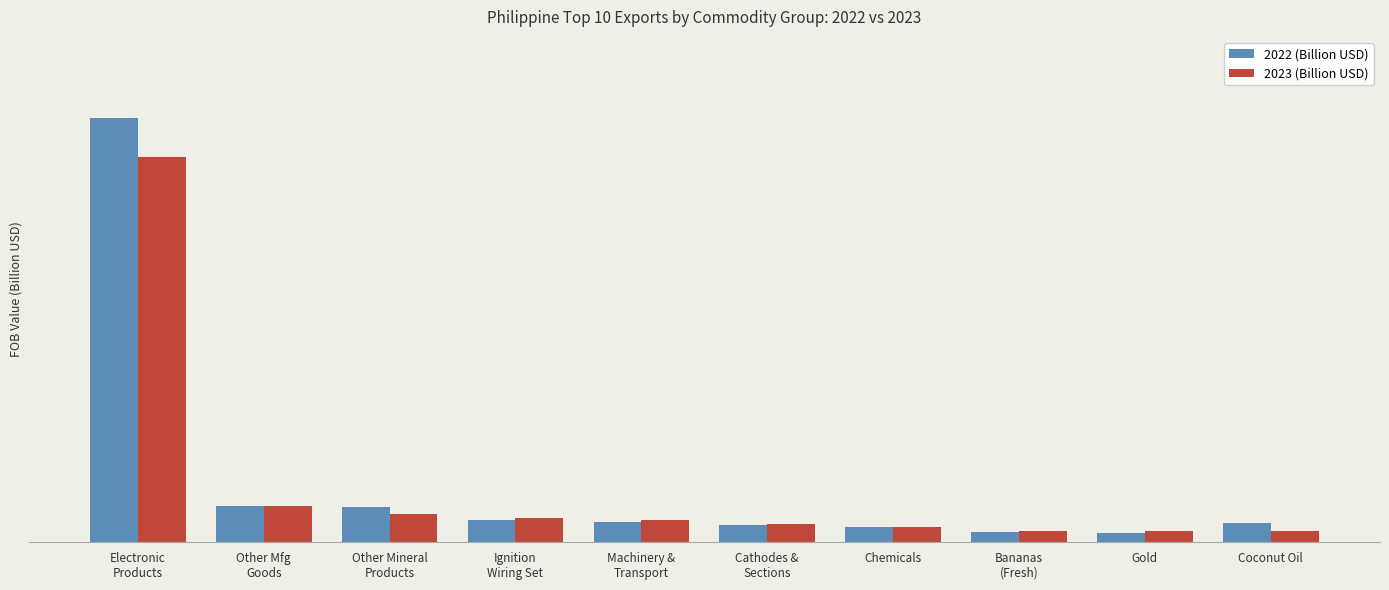

List the labels in order of 2022 (Billion USD) value, smallest first.

Gold, Bananas
(Fresh), Chemicals, Cathodes &
Sections, Coconut Oil, Machinery &
Transport, Ignition
Wiring Set, Other Mineral
Products, Other Mfg
Goods, Electronic
Products